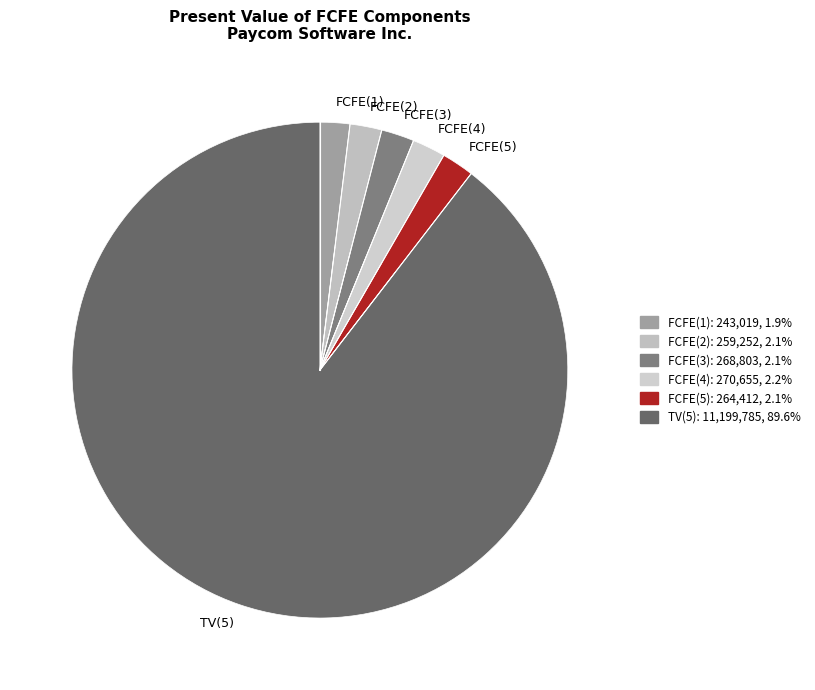

Does TV(5) account for over 50% of the chart?

Yes